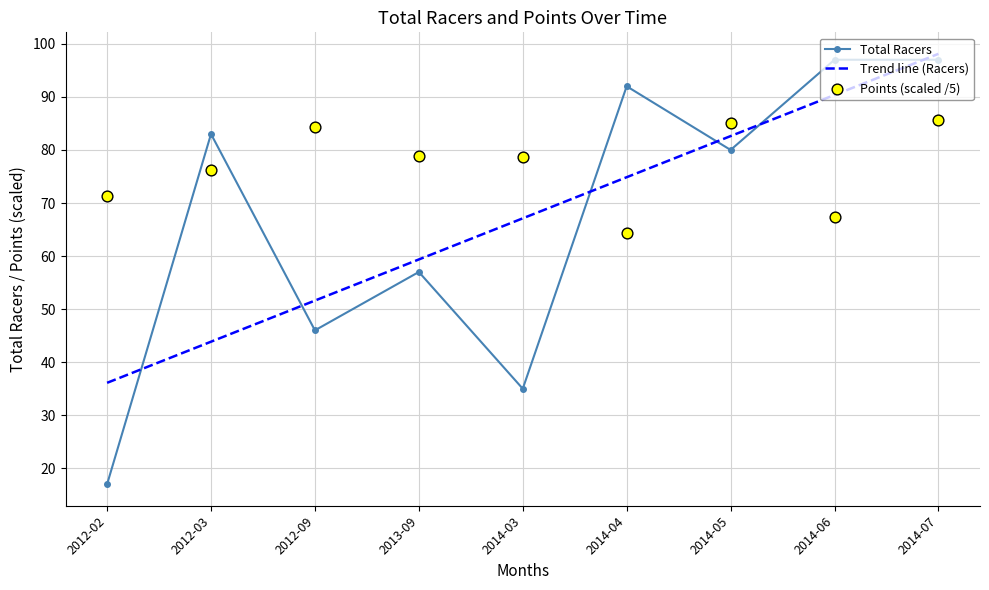

Which series contains the highest Y value?

Trend line (Racers)